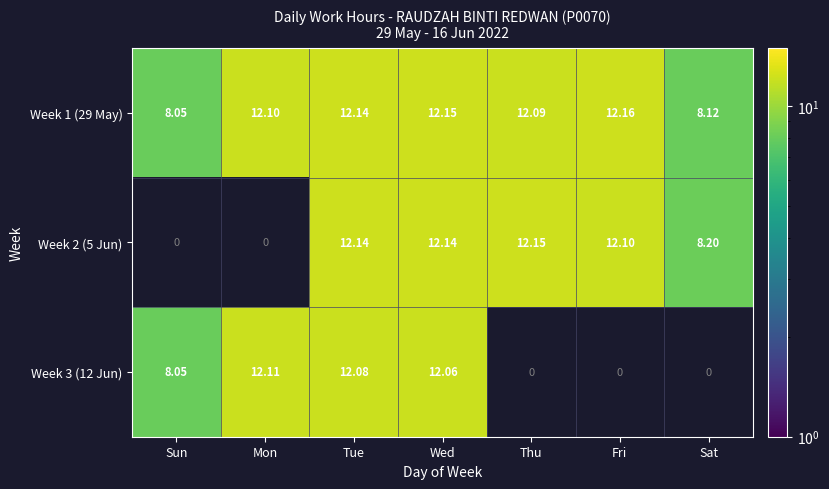

Which category has the lowest value in the Week 1 (29 May) series?

Sun